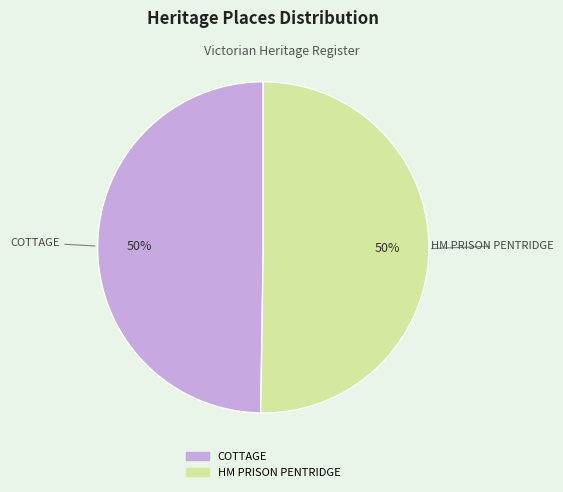

Count the number of slices in the pie.

2